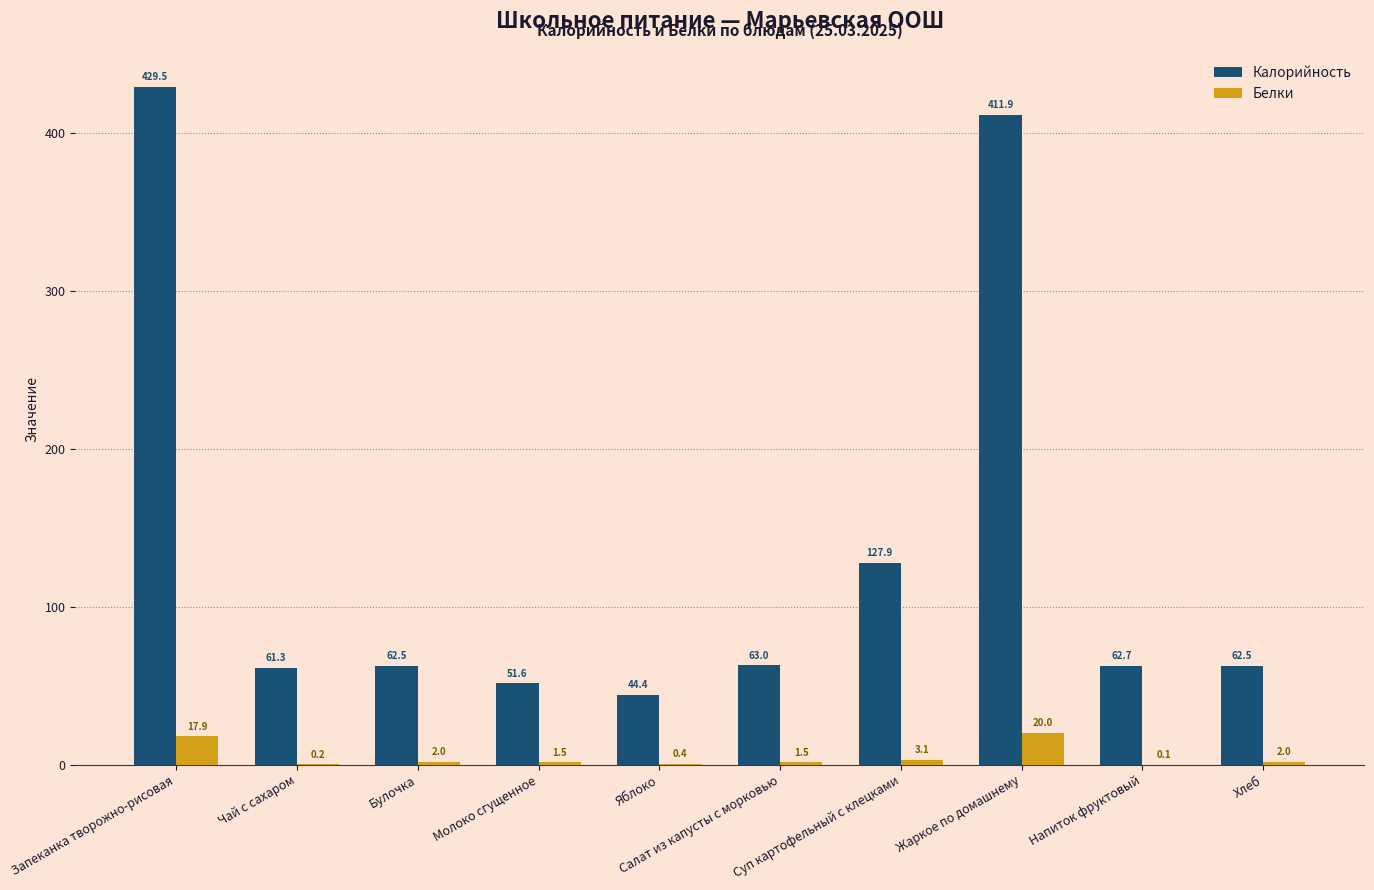

At which label is Белки closest to 10?

Суп картофельный с клецками